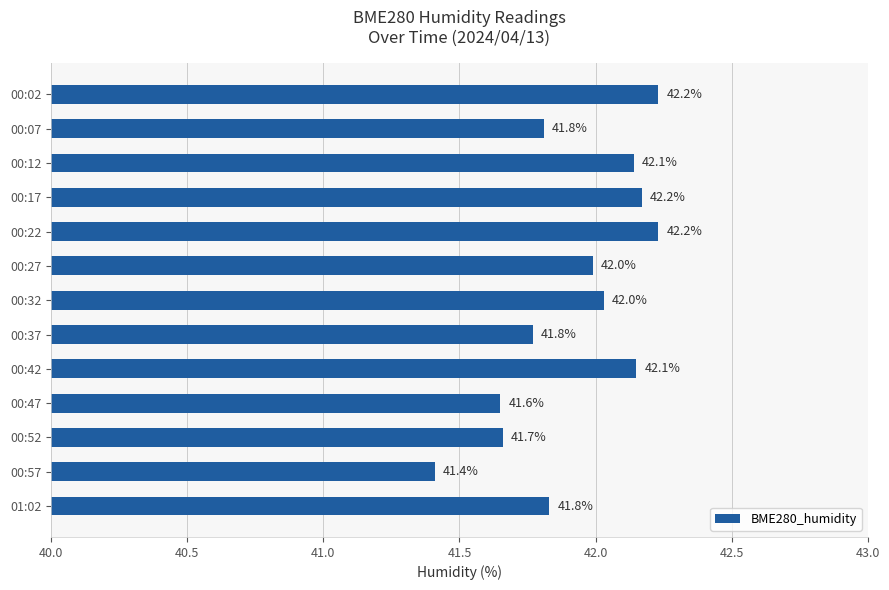

How many distinct data groups are displayed?

1